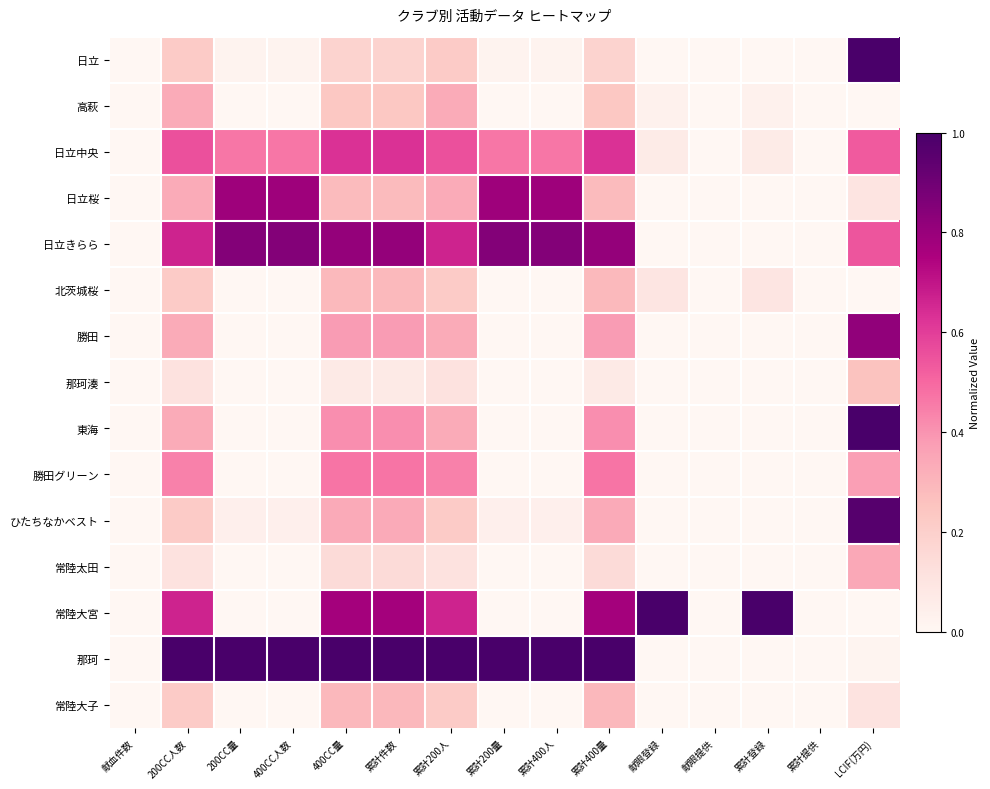

List the series in order of their peak value, lowest first.

那珂湊, 北茨城桜, 常陸大子, 高萩, 常陸太田, 勝田グリーン, 日立中央, 日立桜, 勝田, 日立きらら, ひたちなかベスト, 日立, 東海, 常陸大宮, 那珂